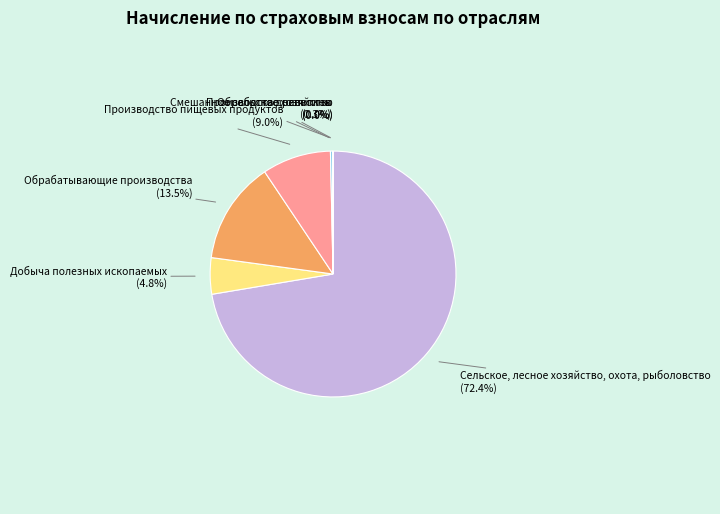

What is the ratio of the value at Добыча полезных ископаемых to the value at Производство пищевых продуктов?

0.5